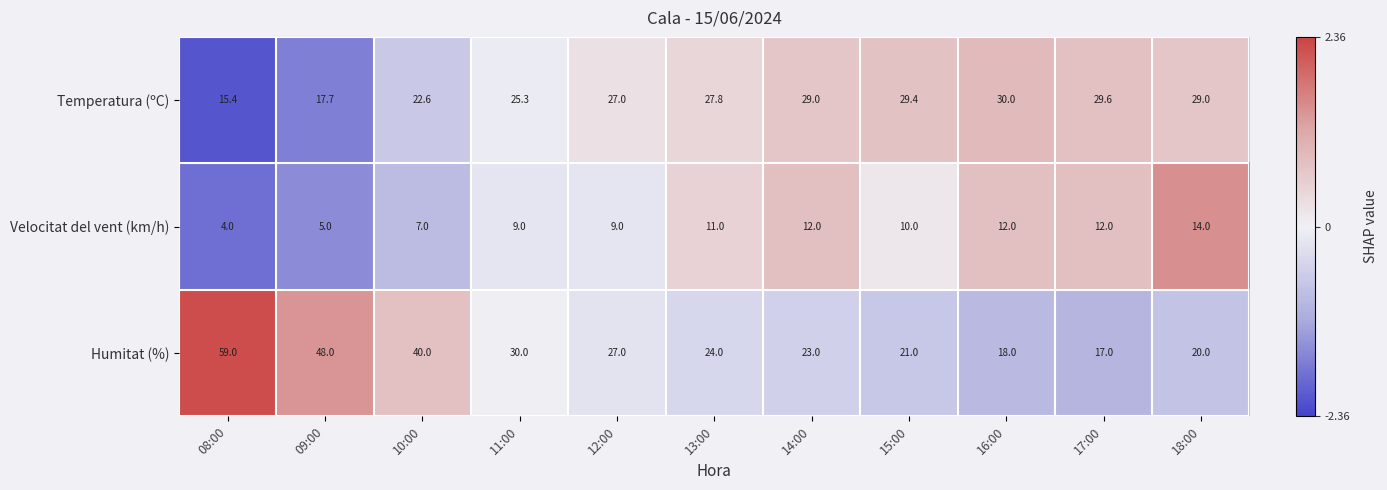

How many data points in Temperatura (ºC) are less than 27?

4